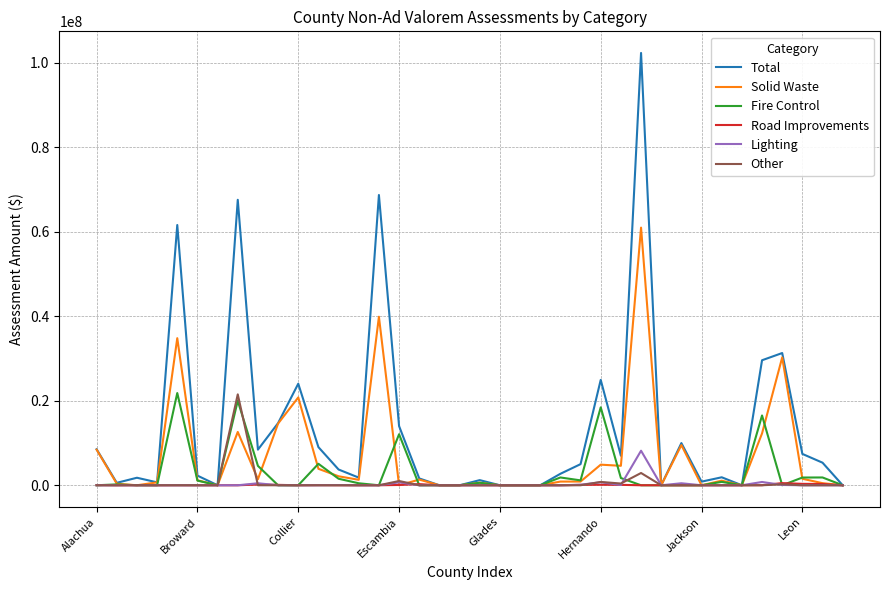

Which series has the widest spread of values?

Total